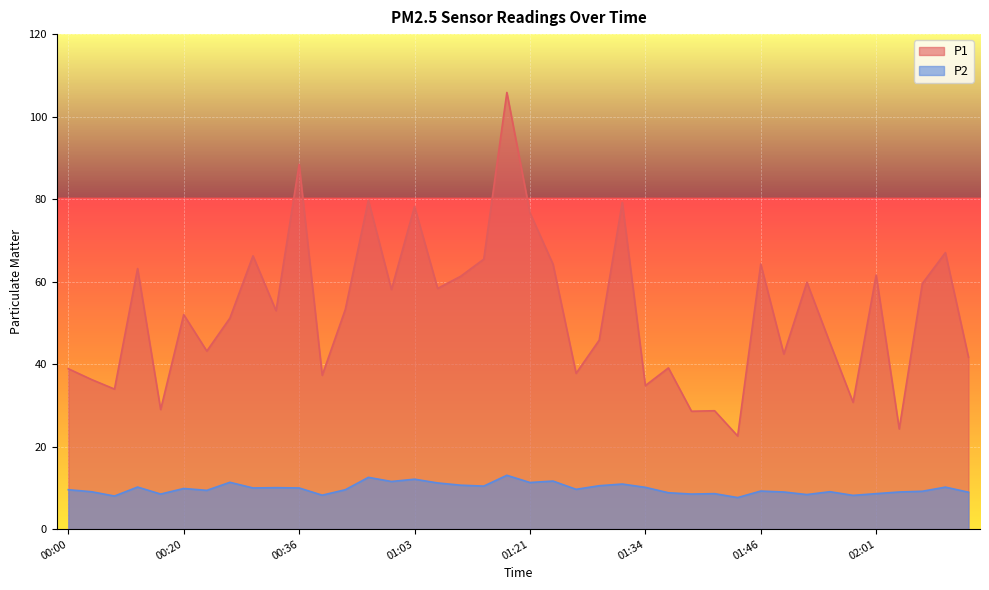

What is the sum of all P1 values?

2106.8